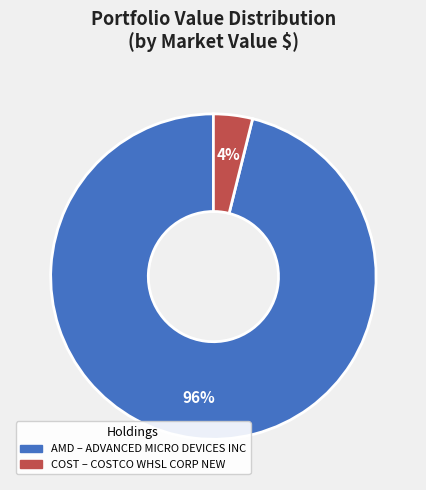

To the nearest percent, what is the average slice percentage?

50%